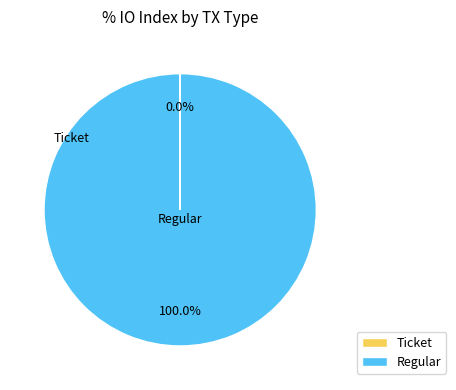

Which category has the biggest portion of the pie?

Regular